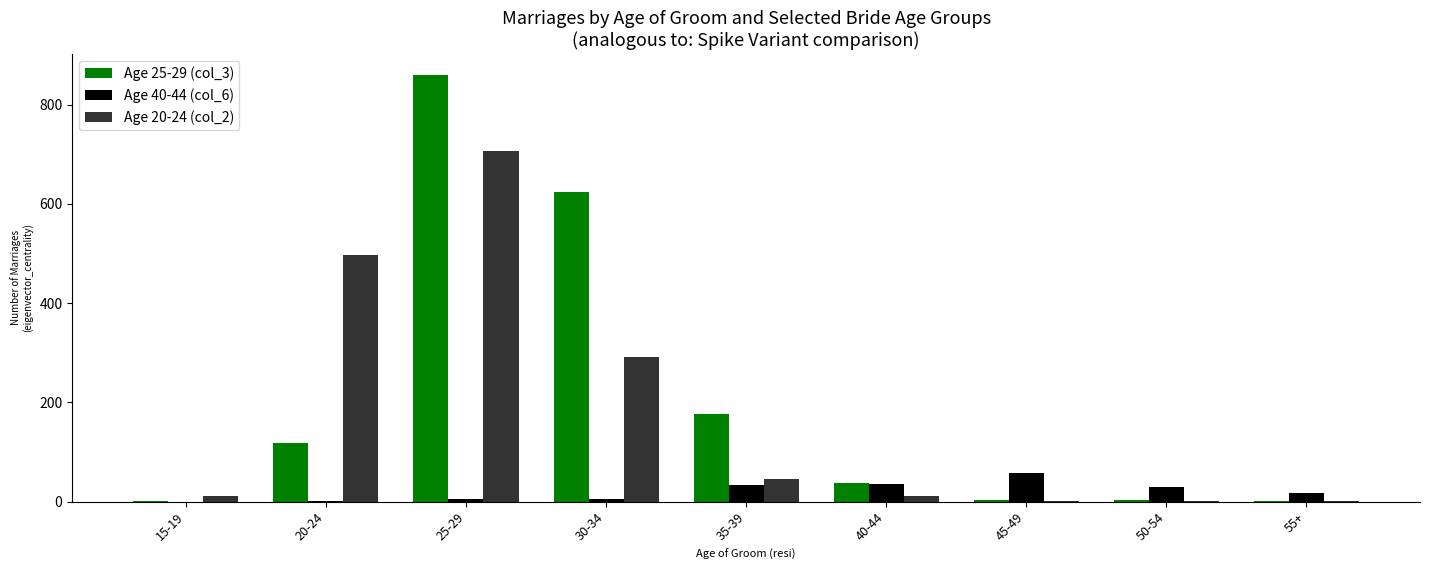

Is it true that Age 20-24 (col_2) equals 496 at 20-24?

True